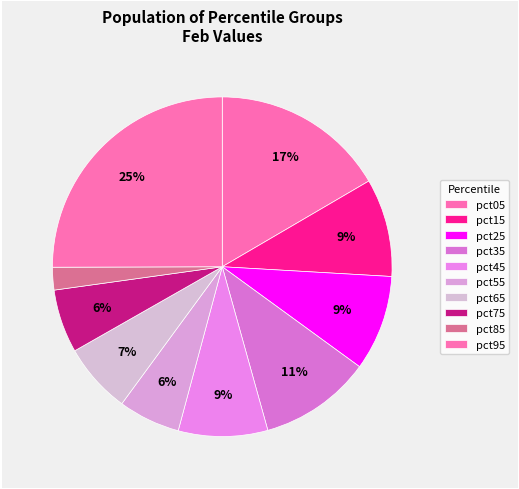

How many slices are in this pie chart?

10